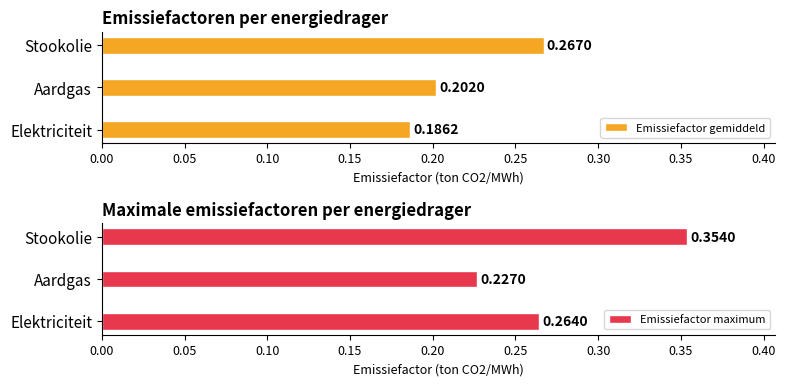

What are all the series names shown in the legend?

Emissiefactor gemiddeld, Emissiefactor maximum